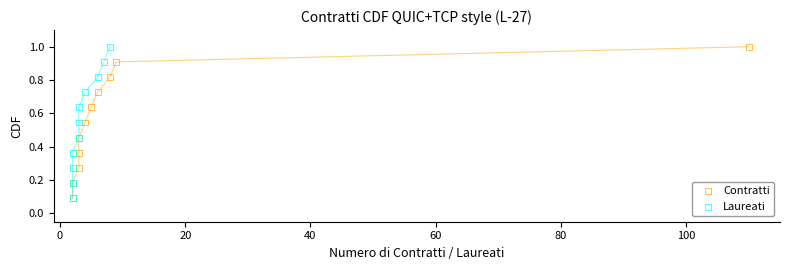

What are all the series names shown in the legend?

Contratti, Laureati